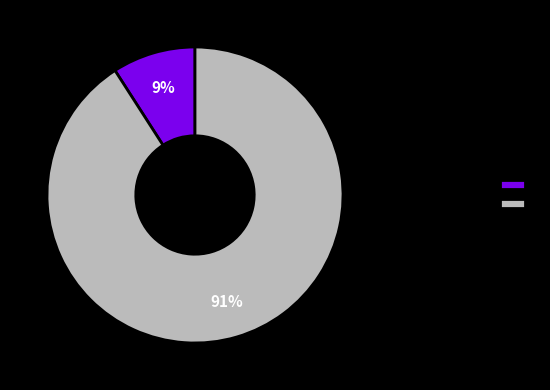

Does any single category account for the majority?

Yes